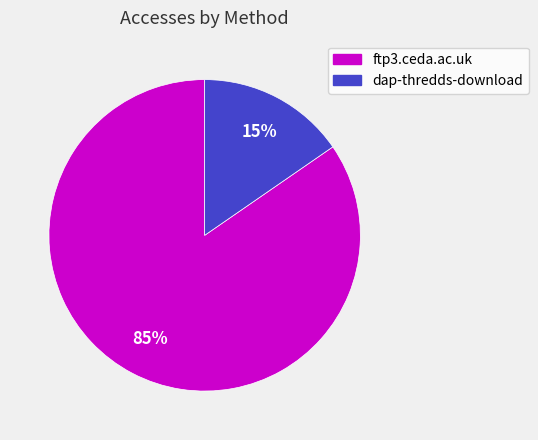

Approximately how many times larger is the value at dap-thredds-download compared to ftp3.ceda.ac.uk?

0.2